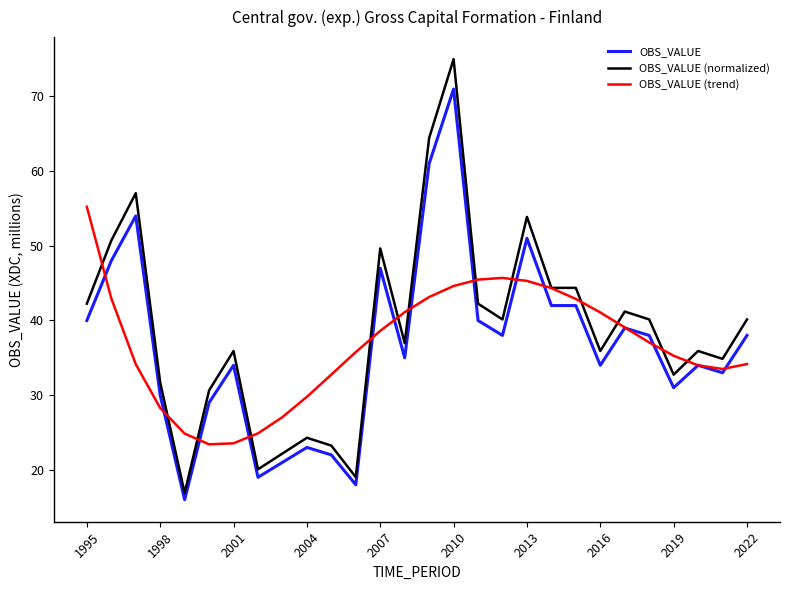

After their last crossing, which series has the higher values: OBS_VALUE (trend) or OBS_VALUE?

OBS_VALUE